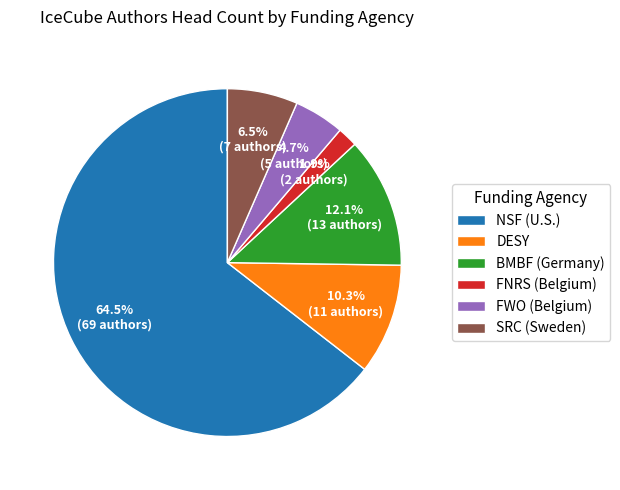

How many slices are in this pie chart?

6